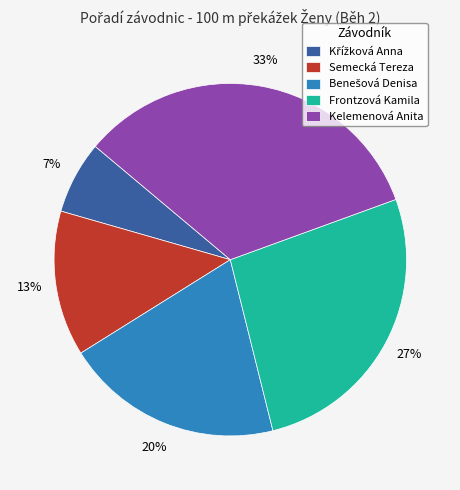

Between Kelemenová Anita and Frontzová Kamila, which is larger?

Kelemenová Anita